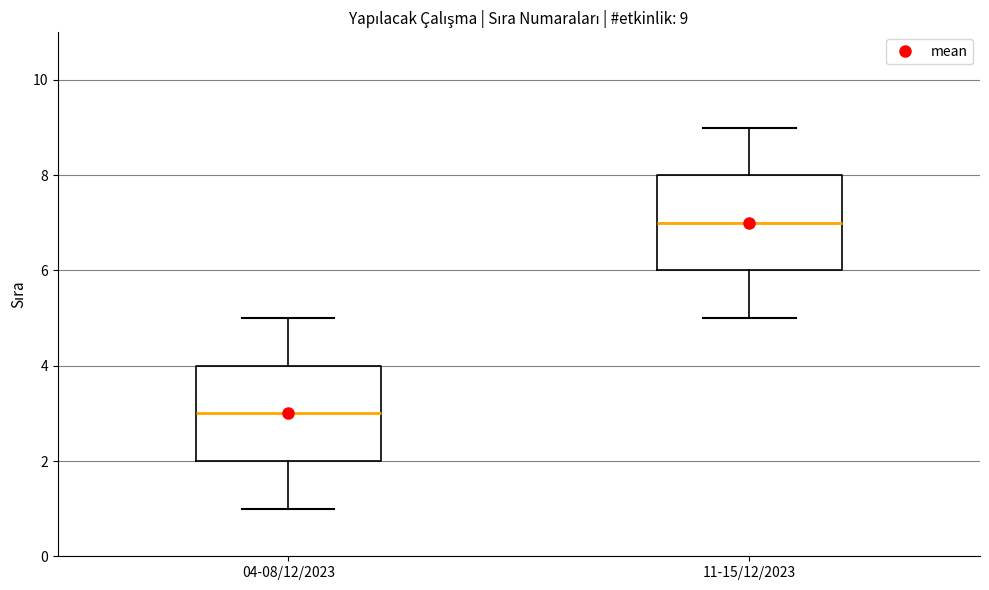

Which box's median line is the lowest?

04-08/12/2023